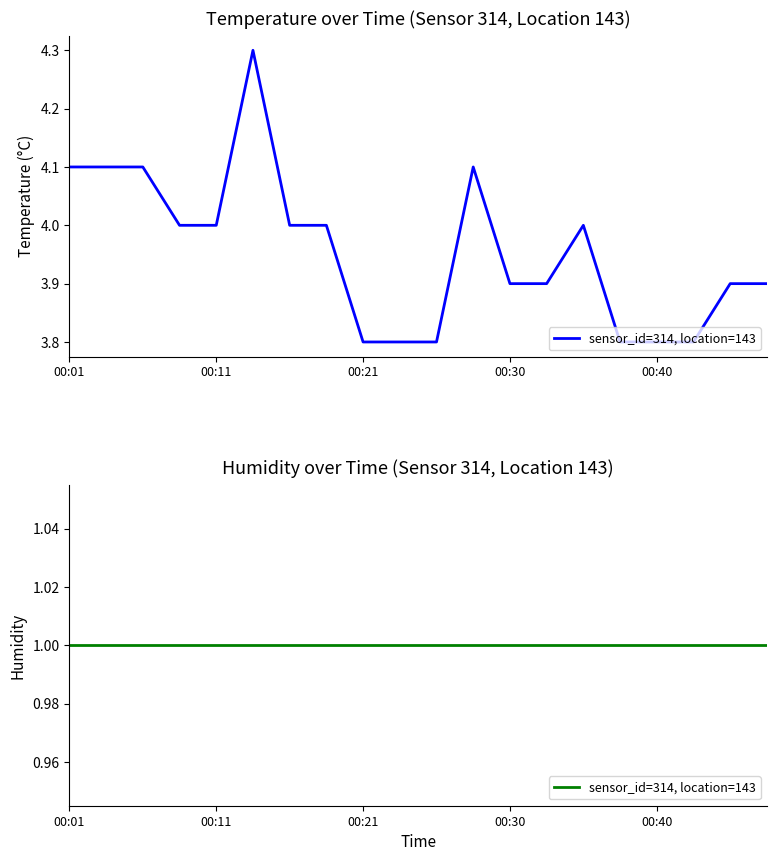

List the labels in order of value, smallest first.

00:21, 00:23, 00:26, 00:38, 00:40, 00:43, 00:30, 00:33, 00:45, 00:48, 00:08, 00:11, 00:16, 00:18, 00:35, 00:01, 00:03, 00:06, 00:28, 00:13